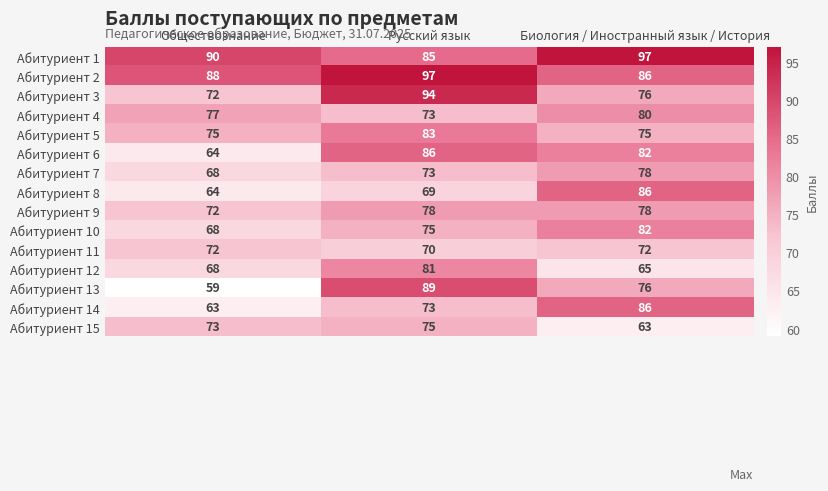

How many data points does each series have?

3